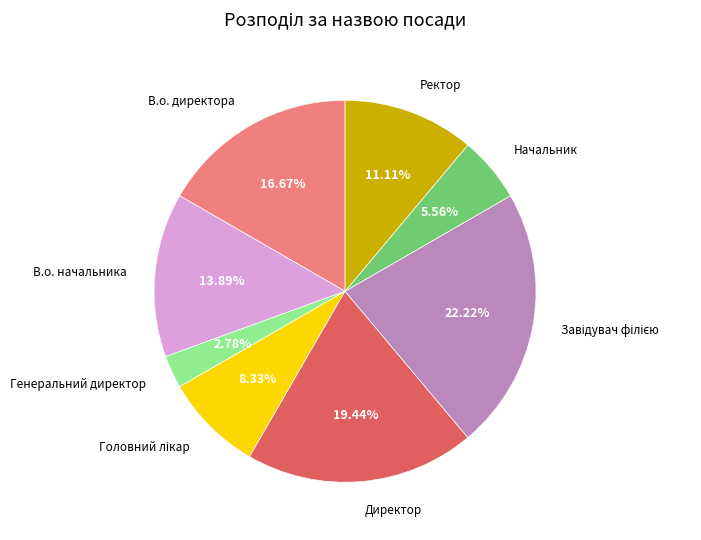

To the nearest percent, what is the difference between the largest and smallest slice percentages?

19%